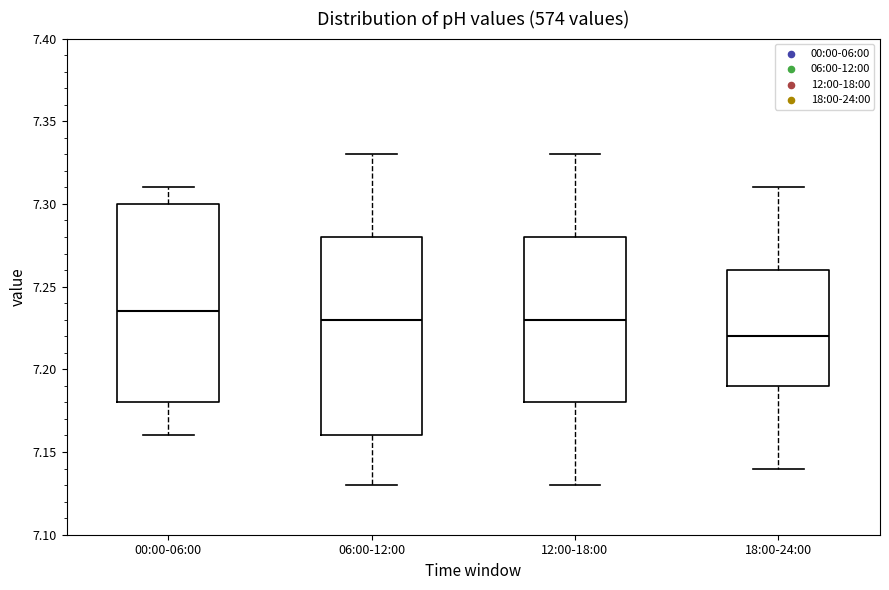

Reading left to right, read every box against the y-axis: the position of its median line, the range the box covers, and the ends of its whiskers. The values are not printed on the chart, so give them approximately, as read against the axis.

00:00-06:00: median 7.235, box 7.180 to 7.300, whiskers 7.160 to 7.310
06:00-12:00: median 7.230, box 7.160 to 7.280, whiskers 7.130 to 7.330
12:00-18:00: median 7.230, box 7.180 to 7.280, whiskers 7.130 to 7.330
18:00-24:00: median 7.220, box 7.190 to 7.260, whiskers 7.140 to 7.310